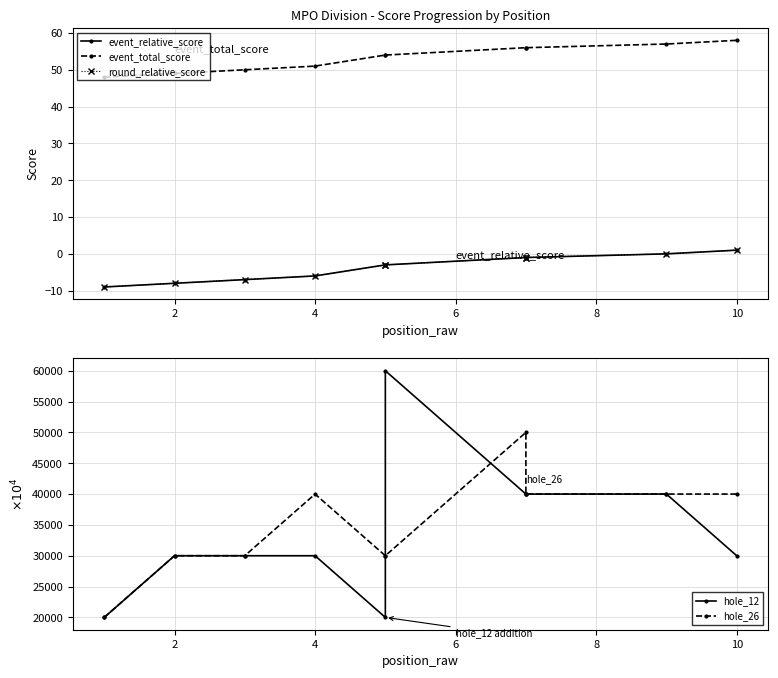

True or false: hole_26 has a value of 30000 at 2.

True